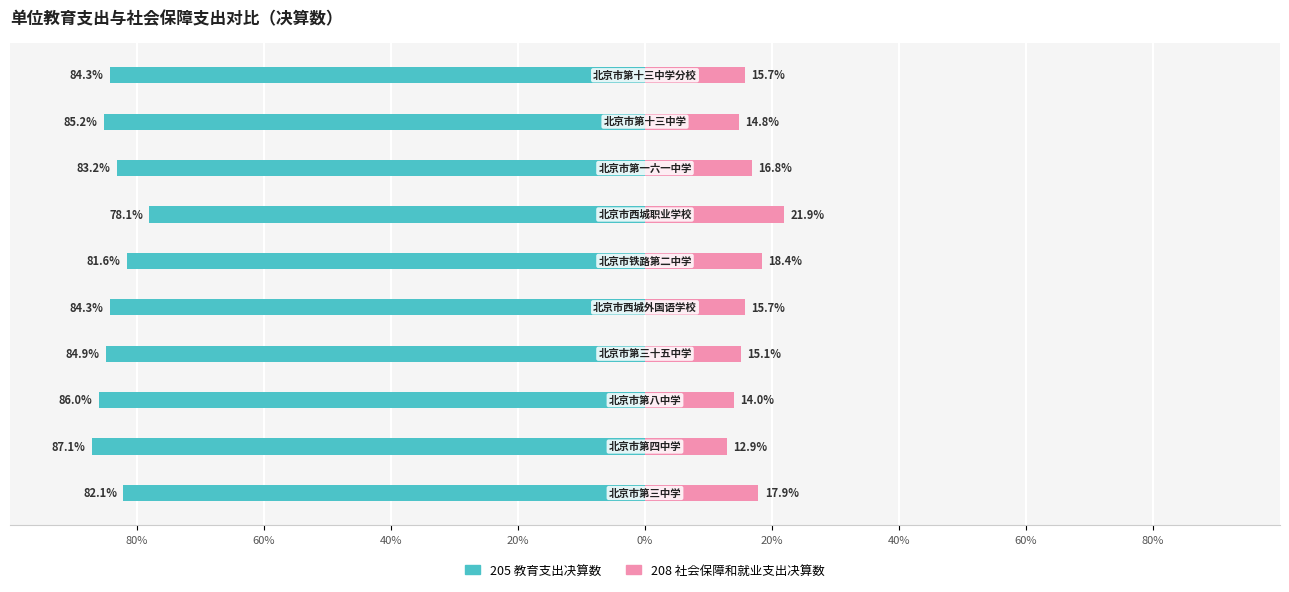

What is the smallest value displayed?

-87.1